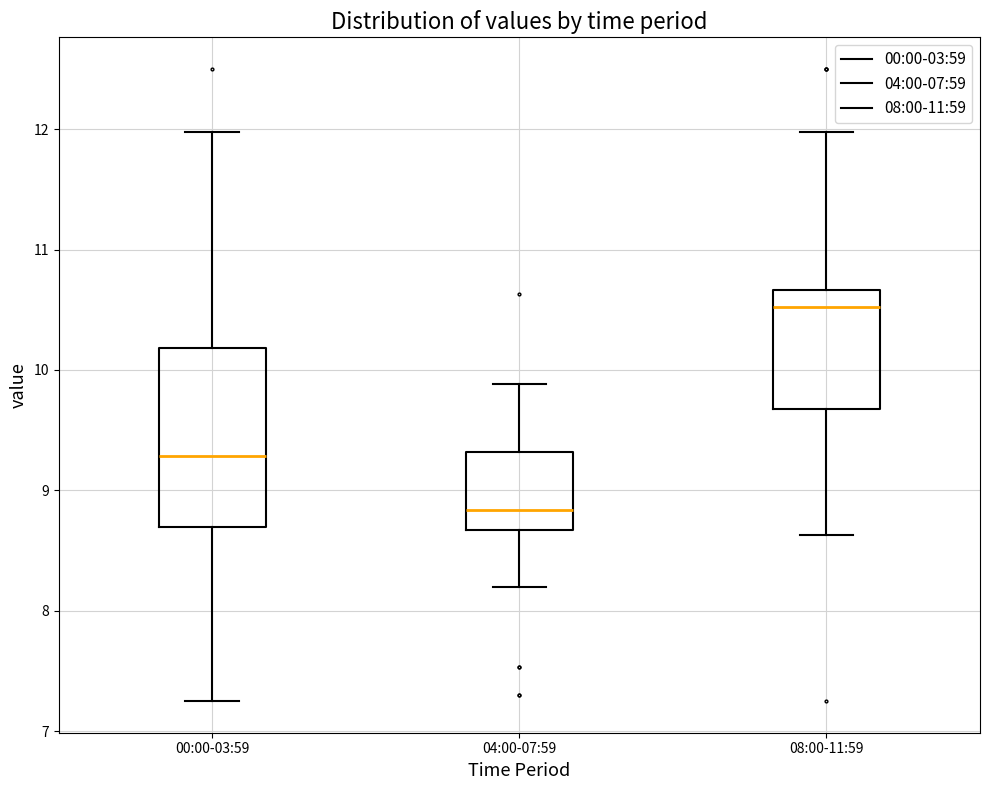

Where is the upper edge of the box for 04:00-07:59 on the y-axis? The values are not printed on the chart, so give them approximately, as read against the axis.

9.3